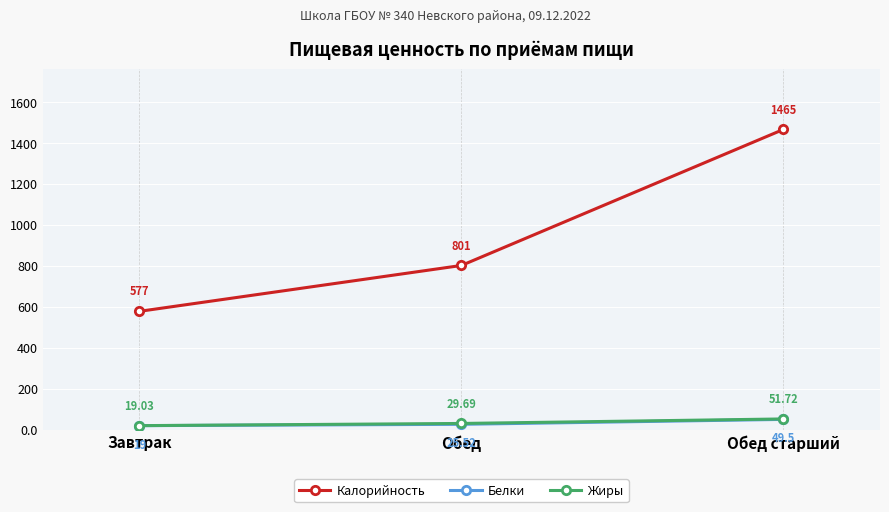

At which label is Жиры closest to 35?

Обед